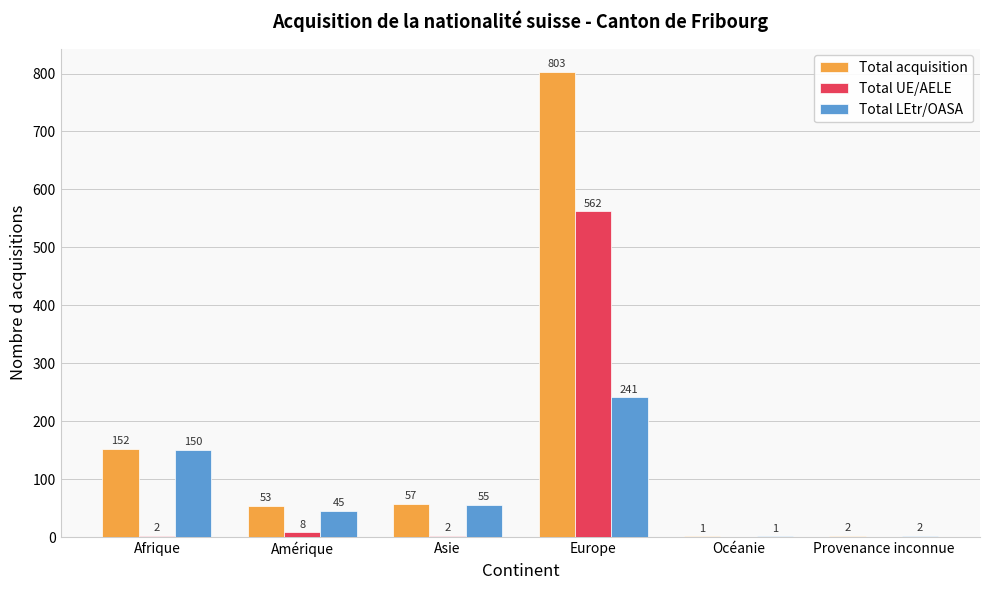

What is the sum of all Total LEtr/OASA values?

494